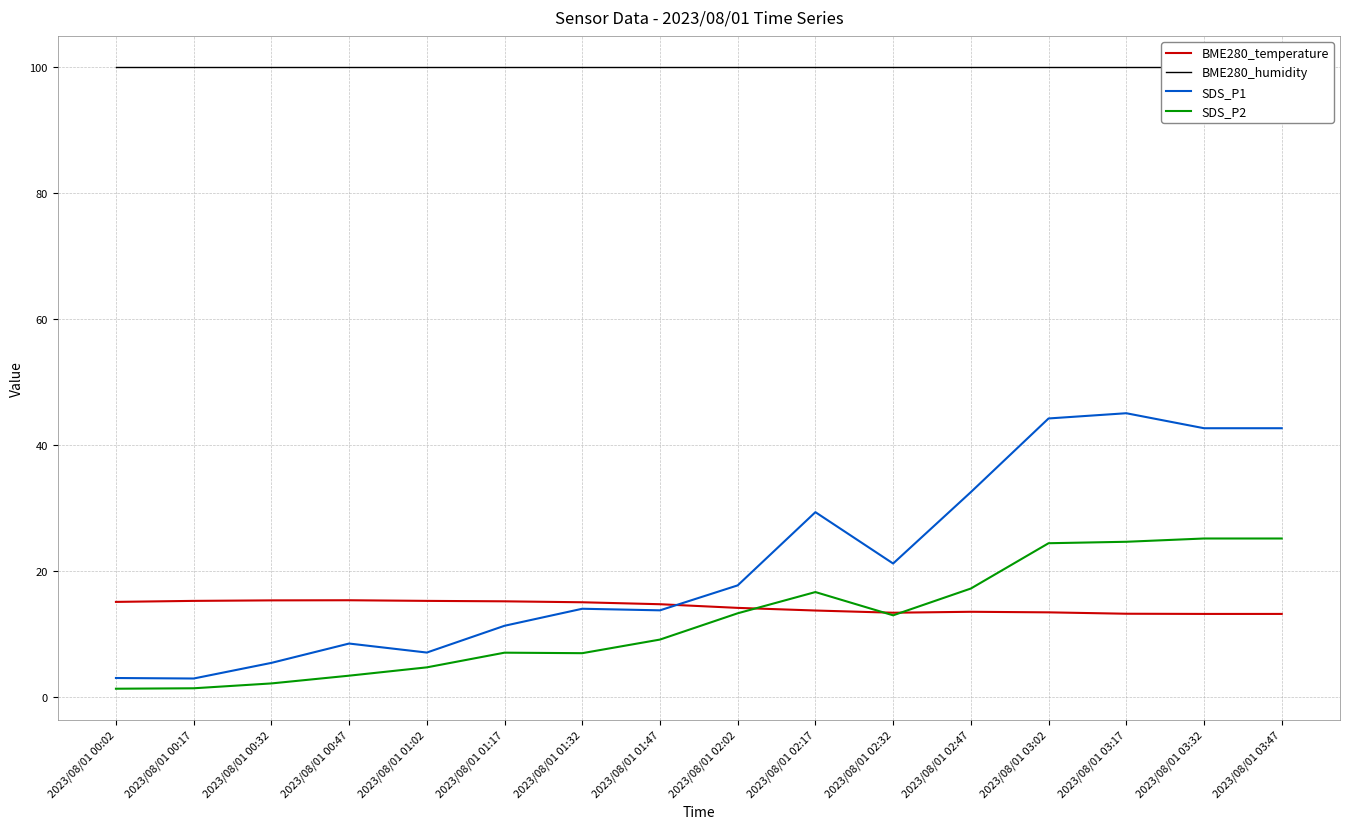

How many distinct data groups are displayed?

4